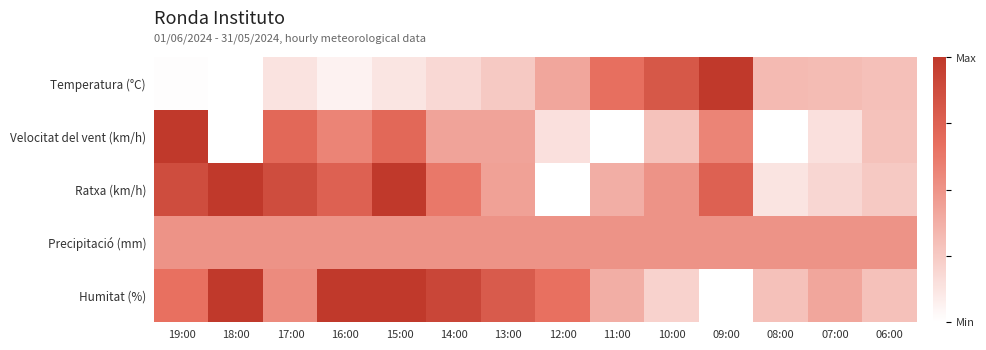

Reading left to right, extract all data points from this chart.

Temperatura (°C): 19:00=0.0	18:00=0.0	17:00=0.1	16:00=0.1	15:00=0.1	14:00=0.2	13:00=0.3	12:00=0.4	11:00=0.7	10:00=0.8	09:00=1.0	08:00=0.3	07:00=0.3	06:00=0.3
Velocitat del vent (km/h): 19:00=1.0	18:00=0.0	17:00=0.7	16:00=0.6	15:00=0.7	14:00=0.4	13:00=0.4	12:00=0.1	11:00=0.0	10:00=0.3	09:00=0.6	08:00=0.0	07:00=0.1	06:00=0.3
Ratxa (km/h): 19:00=0.9	18:00=1.0	17:00=0.9	16:00=0.8	15:00=1.0	14:00=0.6	13:00=0.4	12:00=0.0	11:00=0.4	10:00=0.5	09:00=0.8	08:00=0.1	07:00=0.2	06:00=0.2
Precipitació (mm): 19:00=0.5	18:00=0.5	17:00=0.5	16:00=0.5	15:00=0.5	14:00=0.5	13:00=0.5	12:00=0.5	11:00=0.5	10:00=0.5	09:00=0.5	08:00=0.5	07:00=0.5	06:00=0.5
Humitat (%): 19:00=0.7	18:00=1.0	17:00=0.5	16:00=1.0	15:00=1.0	14:00=0.9	13:00=0.8	12:00=0.7	11:00=0.4	10:00=0.2	09:00=0.0	08:00=0.3	07:00=0.4	06:00=0.3